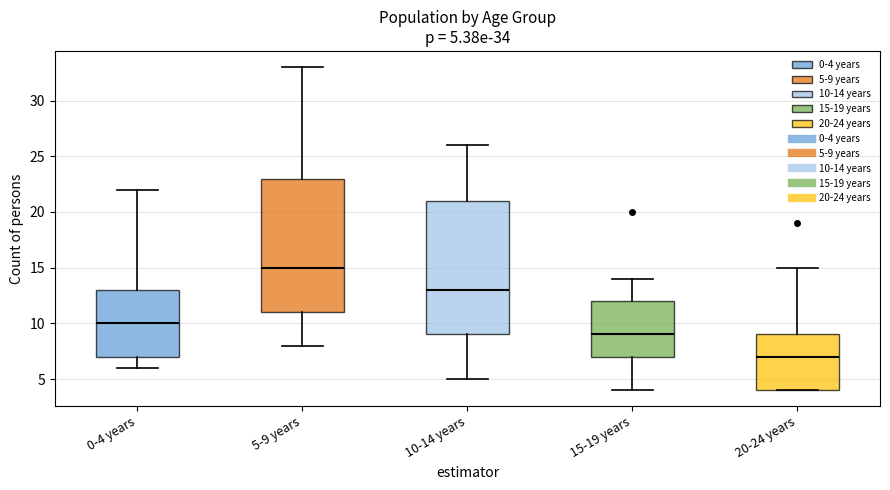

Which box has the highest median line?

5-9 years